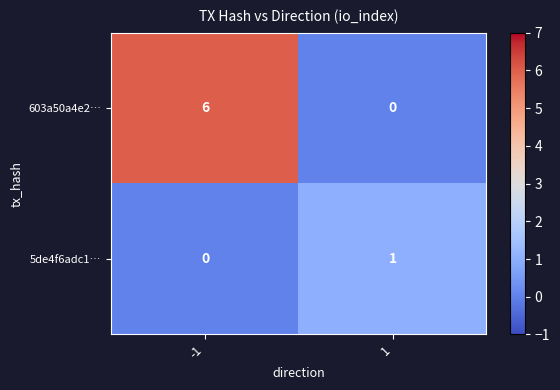

Reading right to left, what are all the values shown in this chart?

603a50a4e2…: 0	6
5de4f6adc1…: 1	0